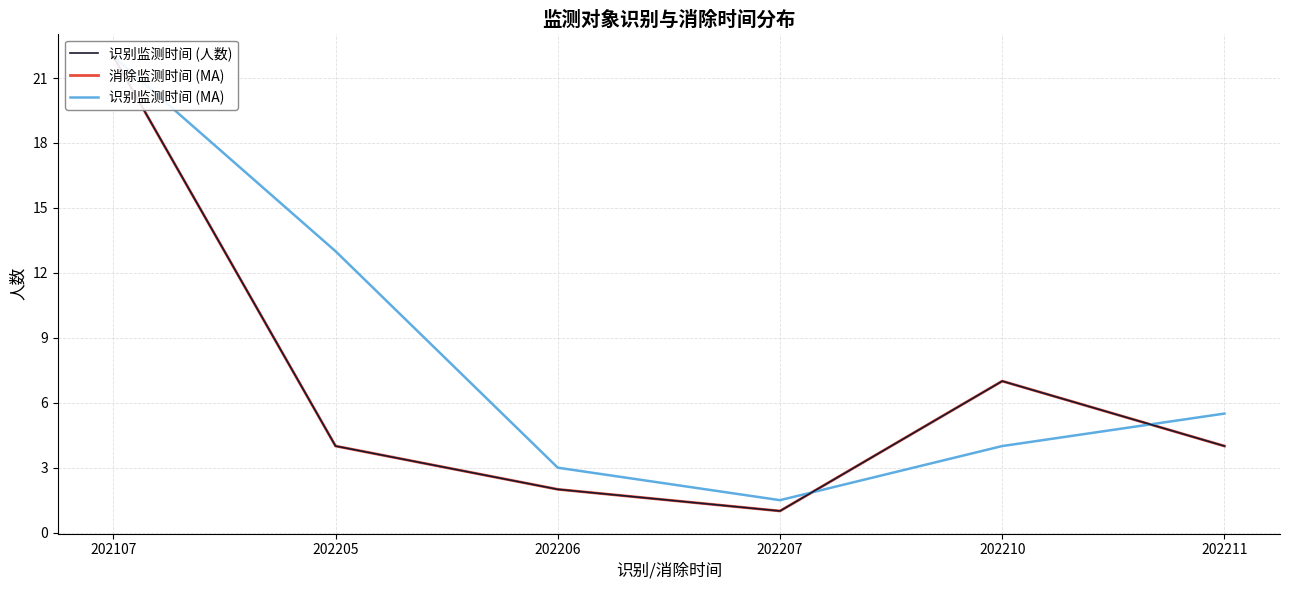

How many values in the 识别监测时间 (MA) series are below 5?

3